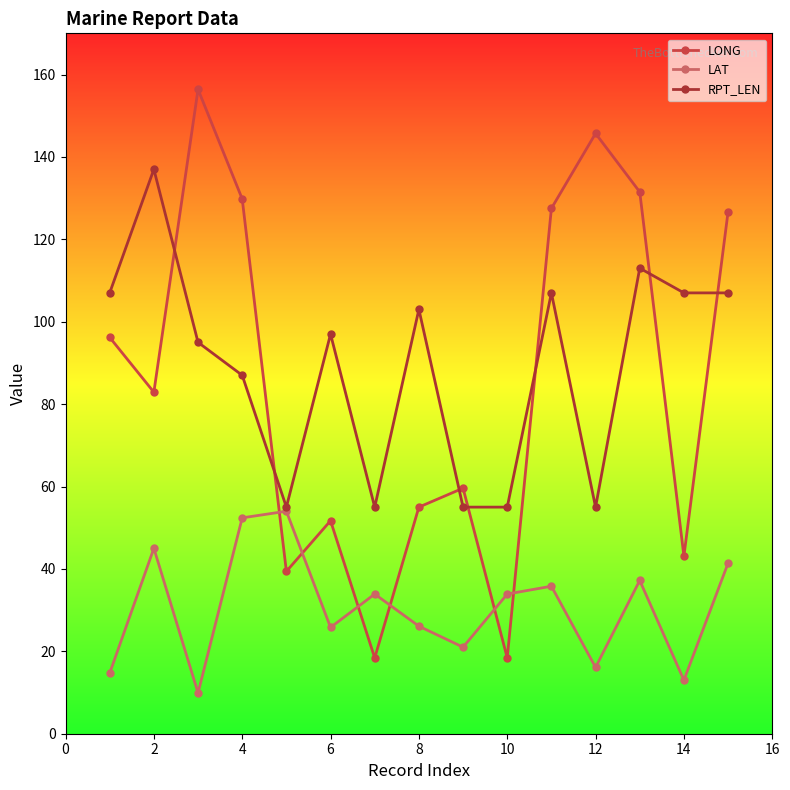

True or false: LONG has more than 0 interior local peaks.

True